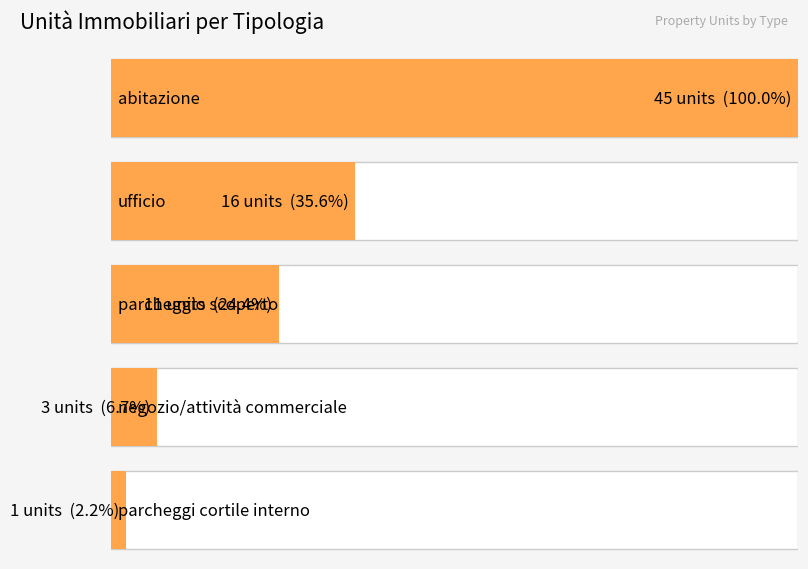

How many bars are there in total?

5